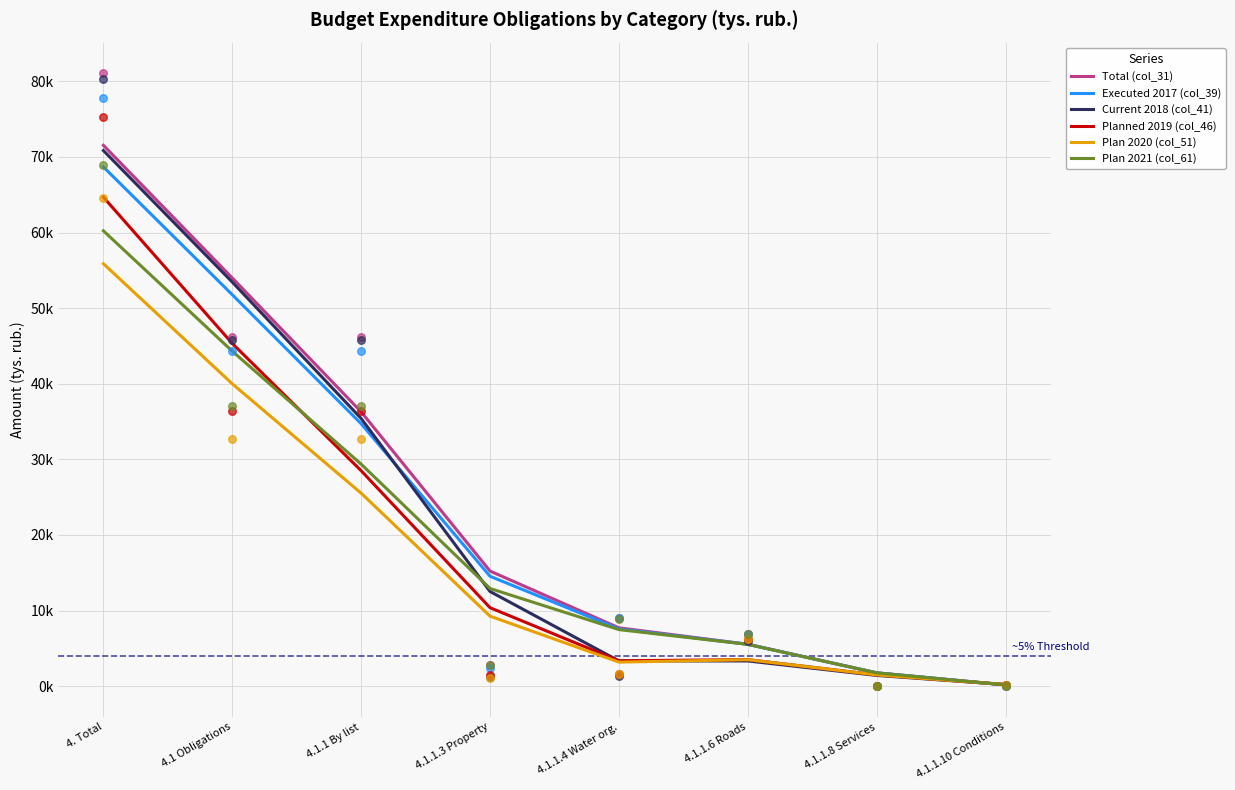

Is the value of Current 2018 (col_41) at 4.1 Obligations greater than the value of Planned 2019 (col_46) at 4.1.1.10 Conditions?

Yes